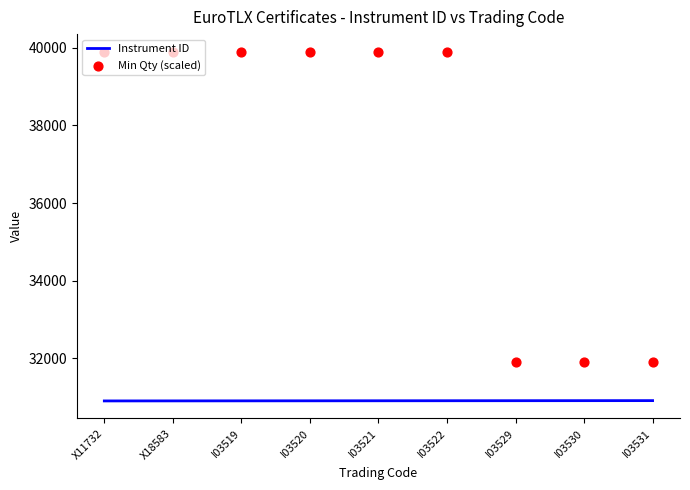

Is the value of Min Qty (scaled) at I03520 greater than the value of Instrument ID at X18583?

Yes